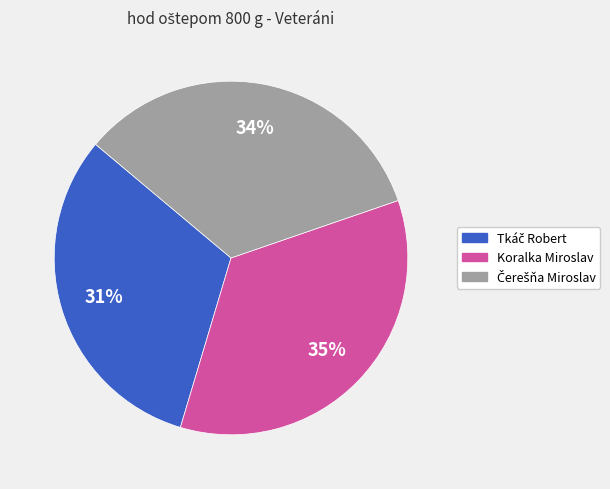

What percentage is the Koralka Miroslav slice, to the nearest percent?

35%